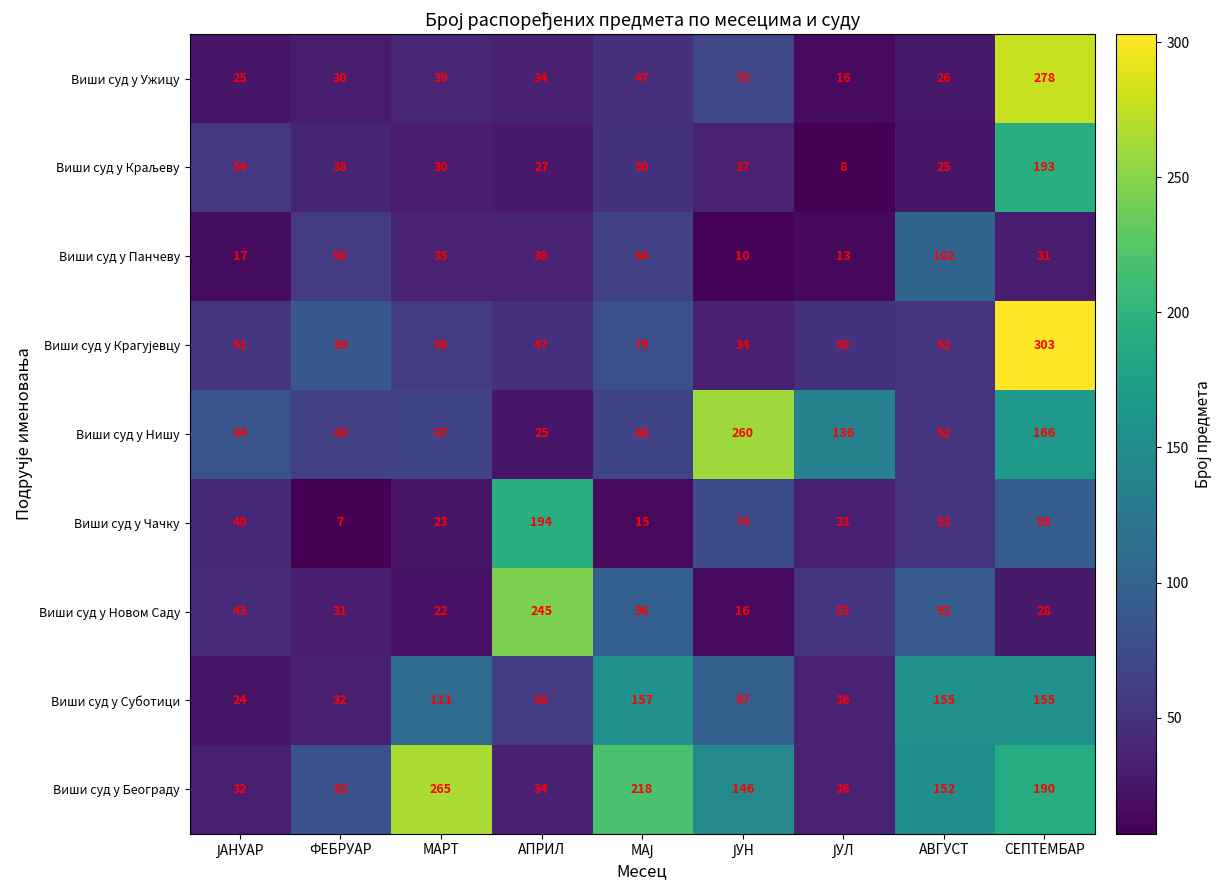

What is the average value of the Виши суд у Суботици series?

92